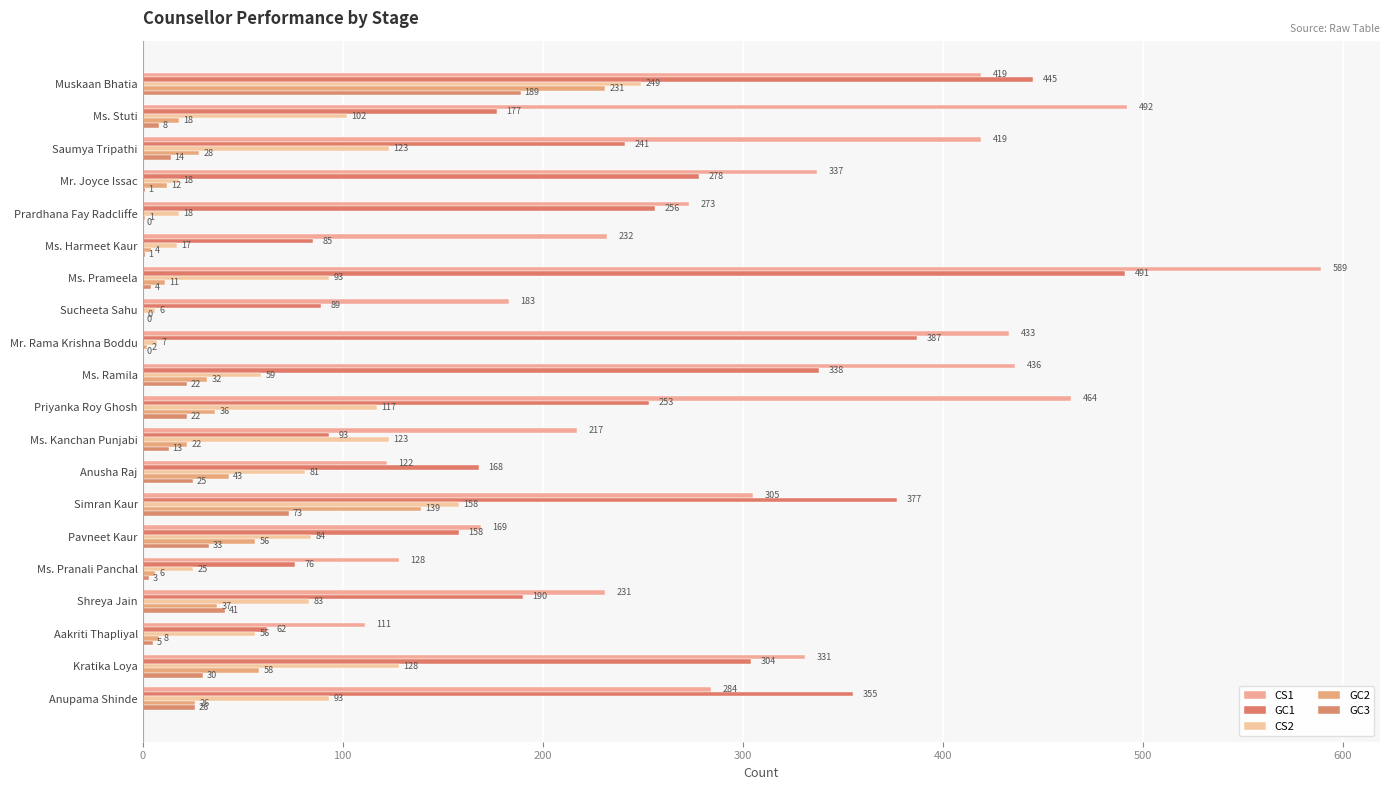

How many values in GC3 are above zero?

17